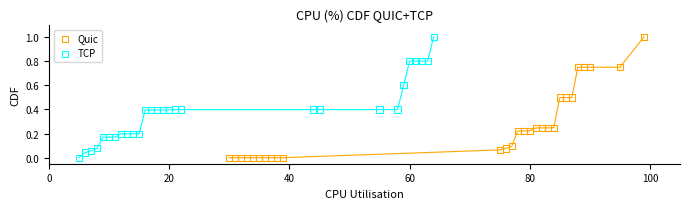

What are all the series names shown in the legend?

Quic, TCP